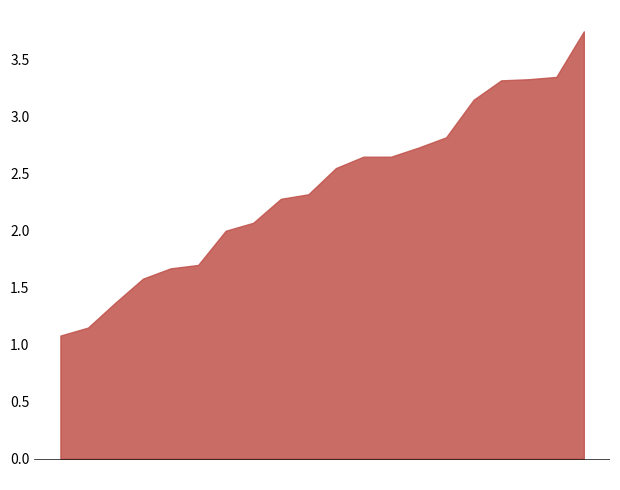

Between 00:17 and 00:30, which is larger?

00:17